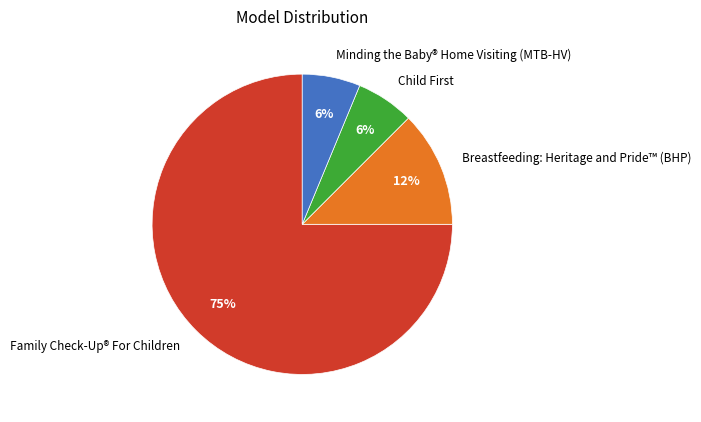

What is the ratio of the value at Breastfeeding: Heritage and Pride™ (BHP) to the value at Minding the Baby® Home Visiting (MTB-HV)?

2.0